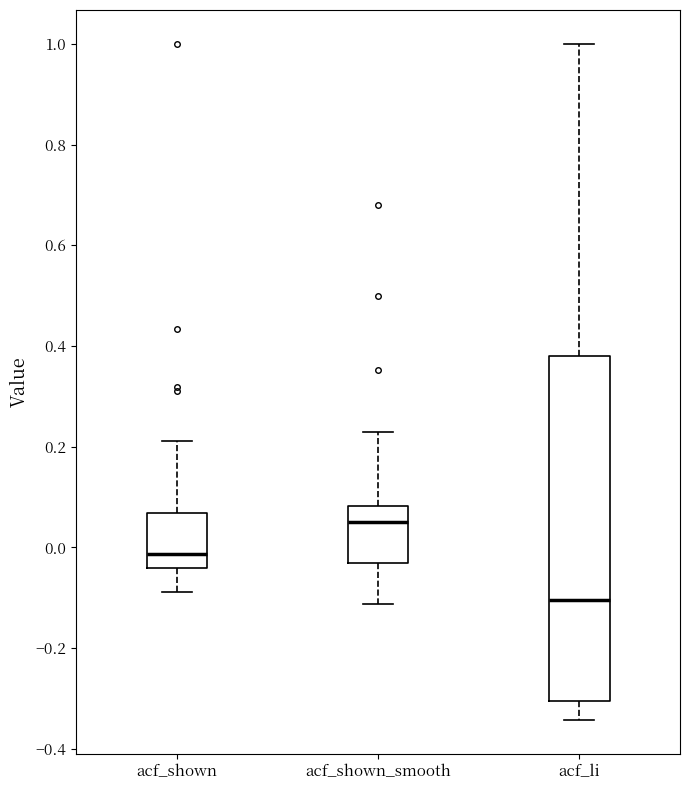

Reading left to right, read every box against the y-axis: the position of its median line, the range the box covers, and the ends of its whiskers. The values are not printed on the chart, so give them approximately, as read against the axis.

acf_shown: median -0.02, box -0.04 to 0.06, whiskers -0.08 to 0.22
acf_shown_smooth: median 0.06, box -0.04 to 0.08, whiskers -0.12 to 0.22
acf_li: median -0.10, box -0.30 to 0.38, whiskers -0.34 to 1.00